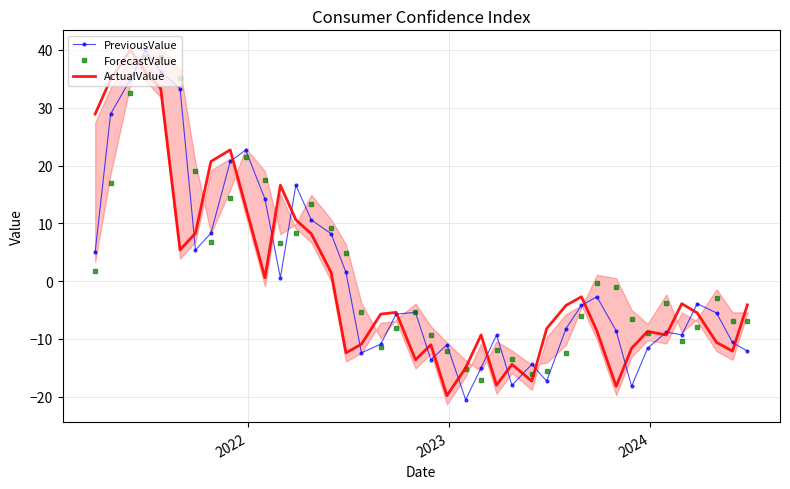

How many times do ActualValue and ForecastValue cross each other?

16